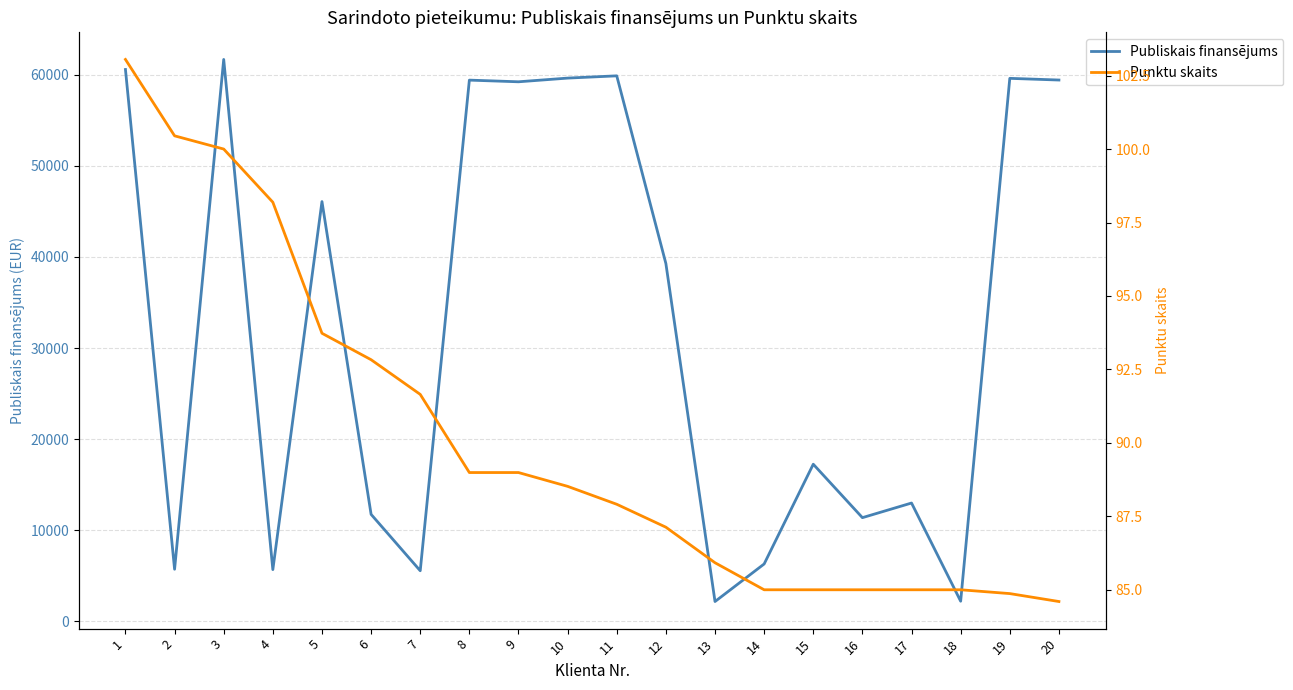

What is the spread (max minus min) of values at 8?

59299.0